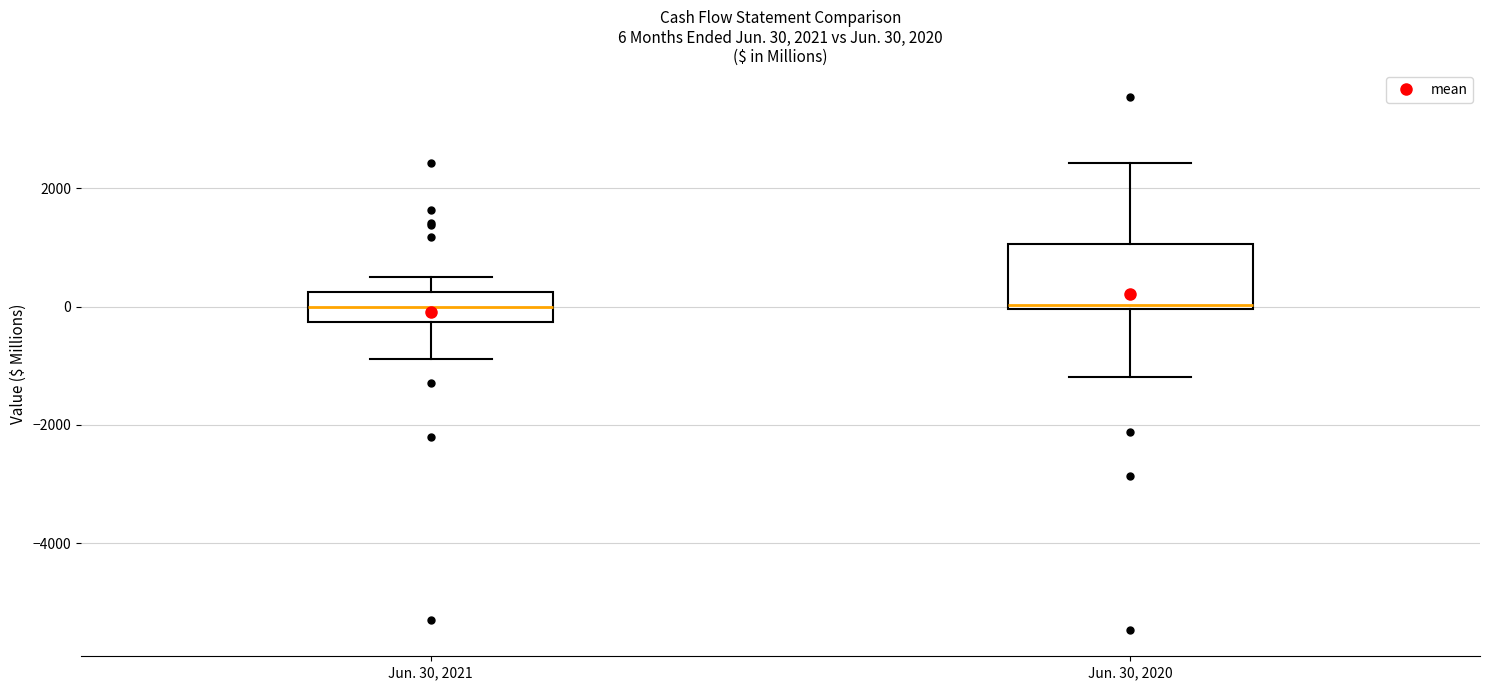

Comparing the boxes themselves (not the whiskers), which one is the tallest?

Jun. 30, 2020